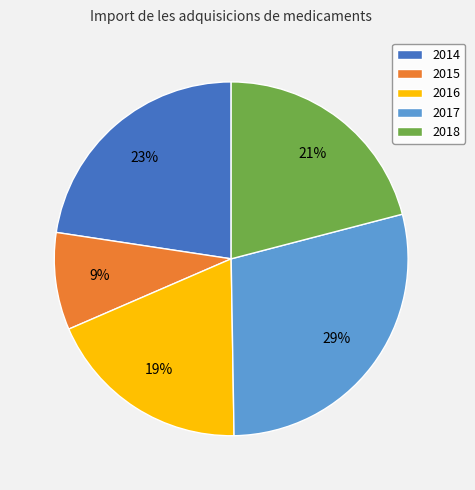

Is there a majority slice in this chart?

No